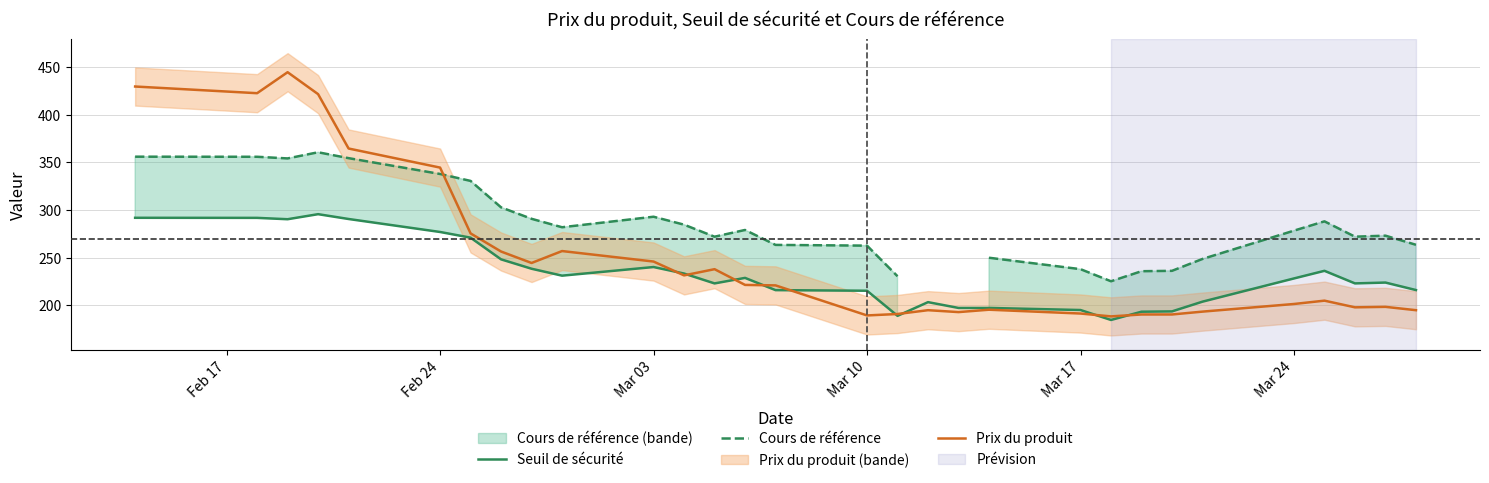

List the series in order of their peak value, highest first.

Prix du produit, Cours de référence, Seuil de sécurité